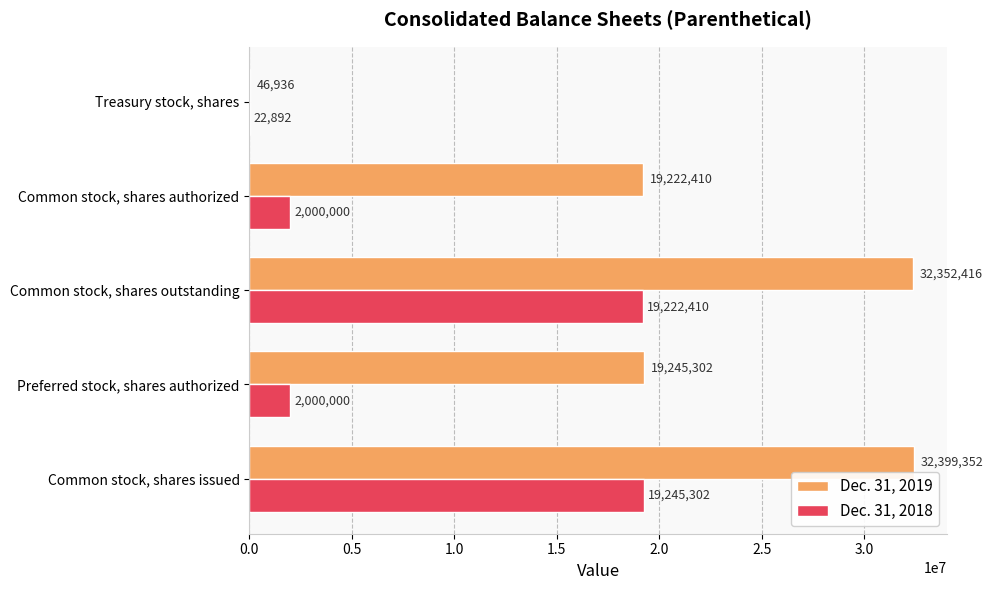

What is the sum of all Dec. 31, 2019 values?

103266416